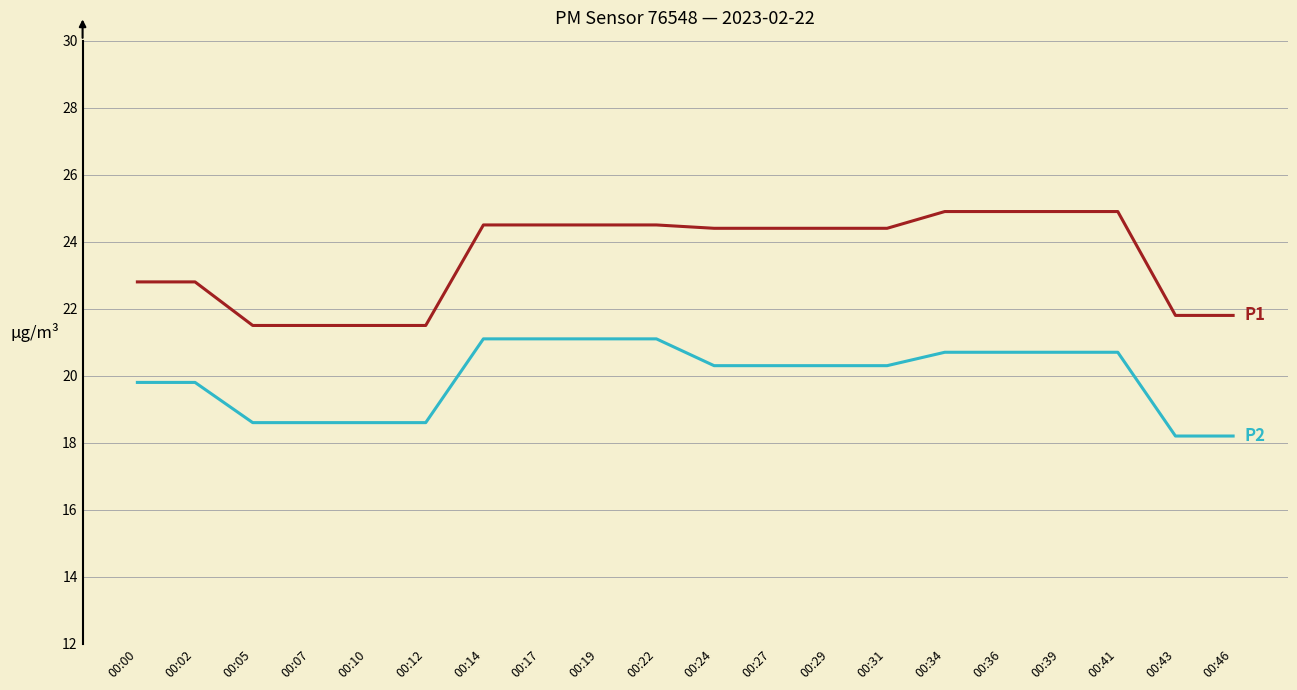

What is the total value across all series at 00:31?

44.7